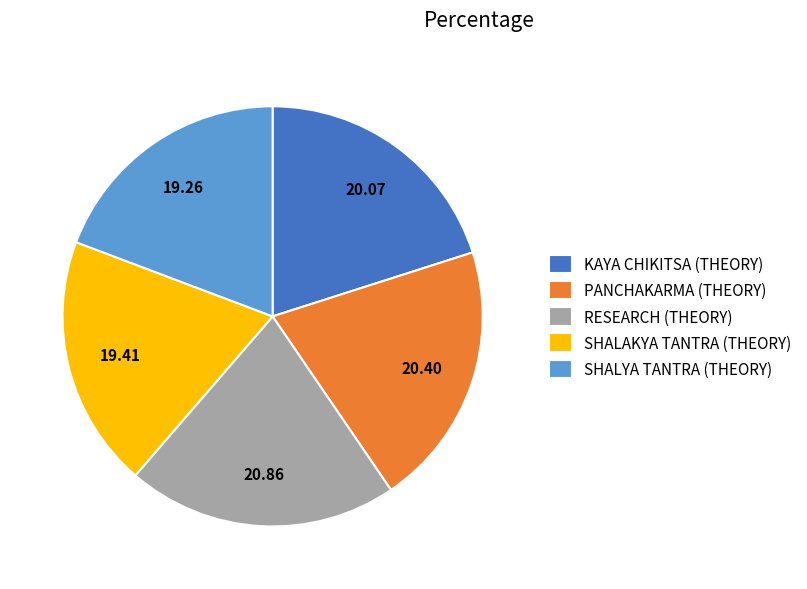

The RESEARCH (THEORY) slice represents 31% of the pie. True or false?

False